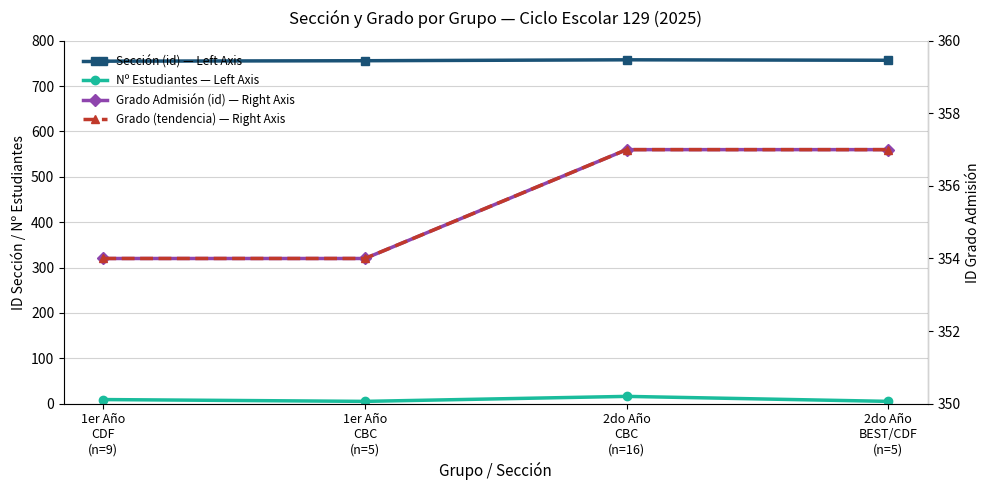

In Sección (id) — Left Axis, how many points are higher than both neighbors (excluding endpoints)?

1